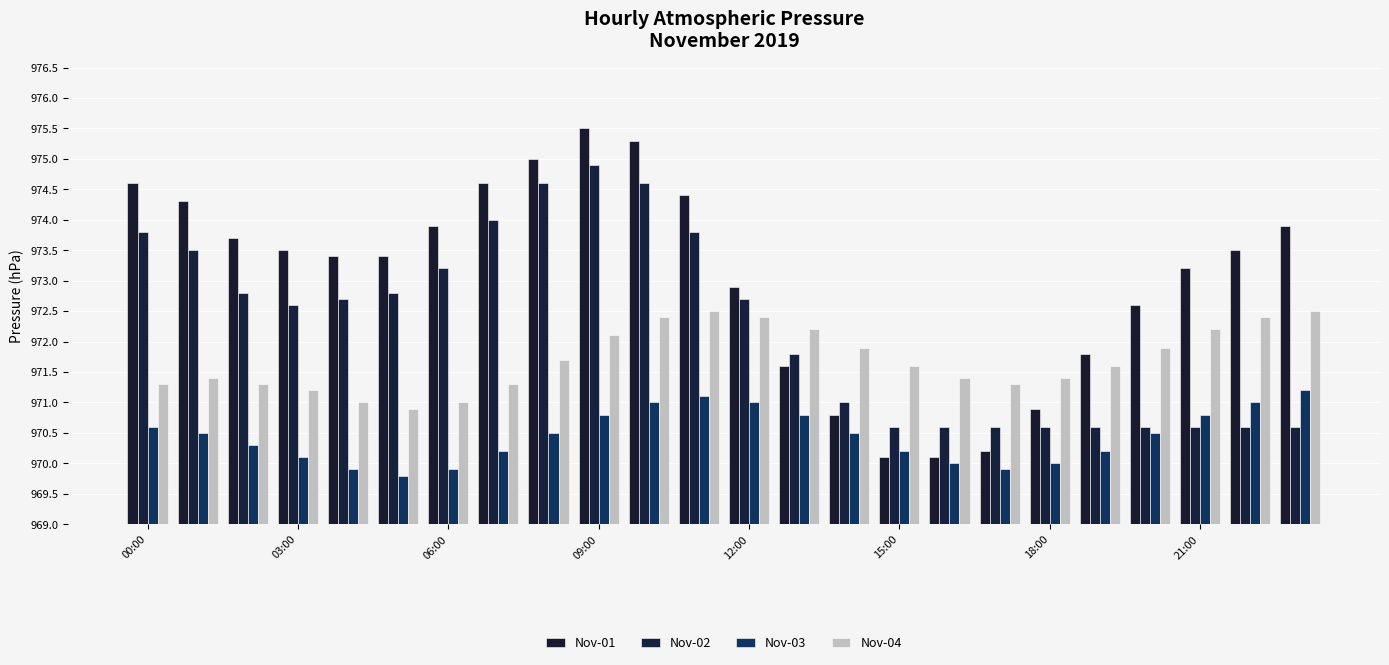

Which series has the largest range (max minus min)?

Nov-01